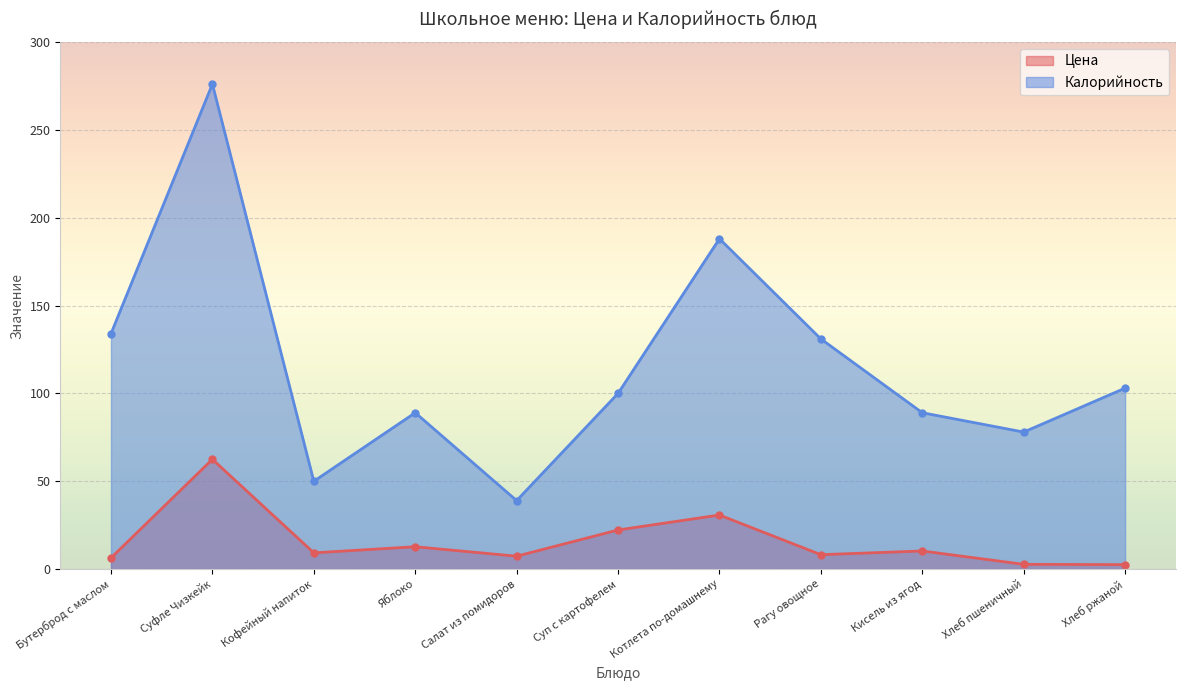

Reading right to left, list all the values displayed in this chart.

Цена: 2.6	2.7	10.3	8.2	30.8	22.3	7.4	12.8	9.3	62.5	6.4
Калорийность: 103.0	78.0	89.0	131.0	188.0	100.0	39.0	89.0	50.0	276.0	134.0